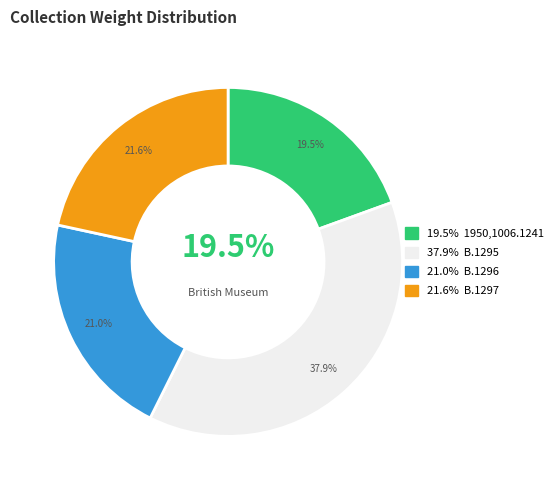

How many slices are in this pie chart?

4